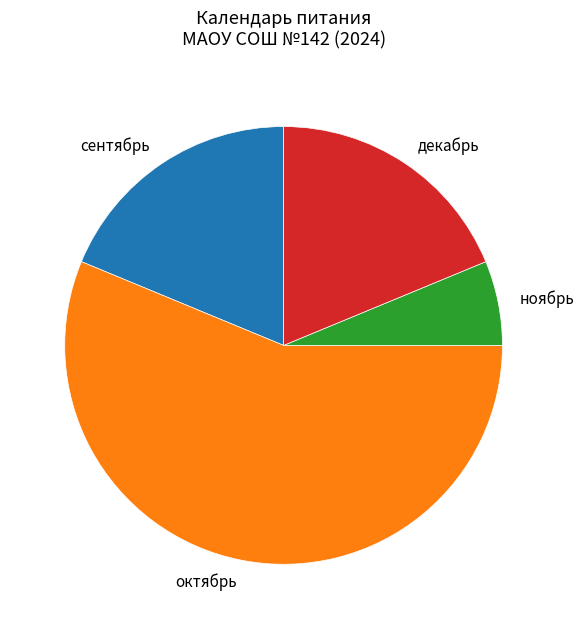

Which slice is the smallest?

ноябрь